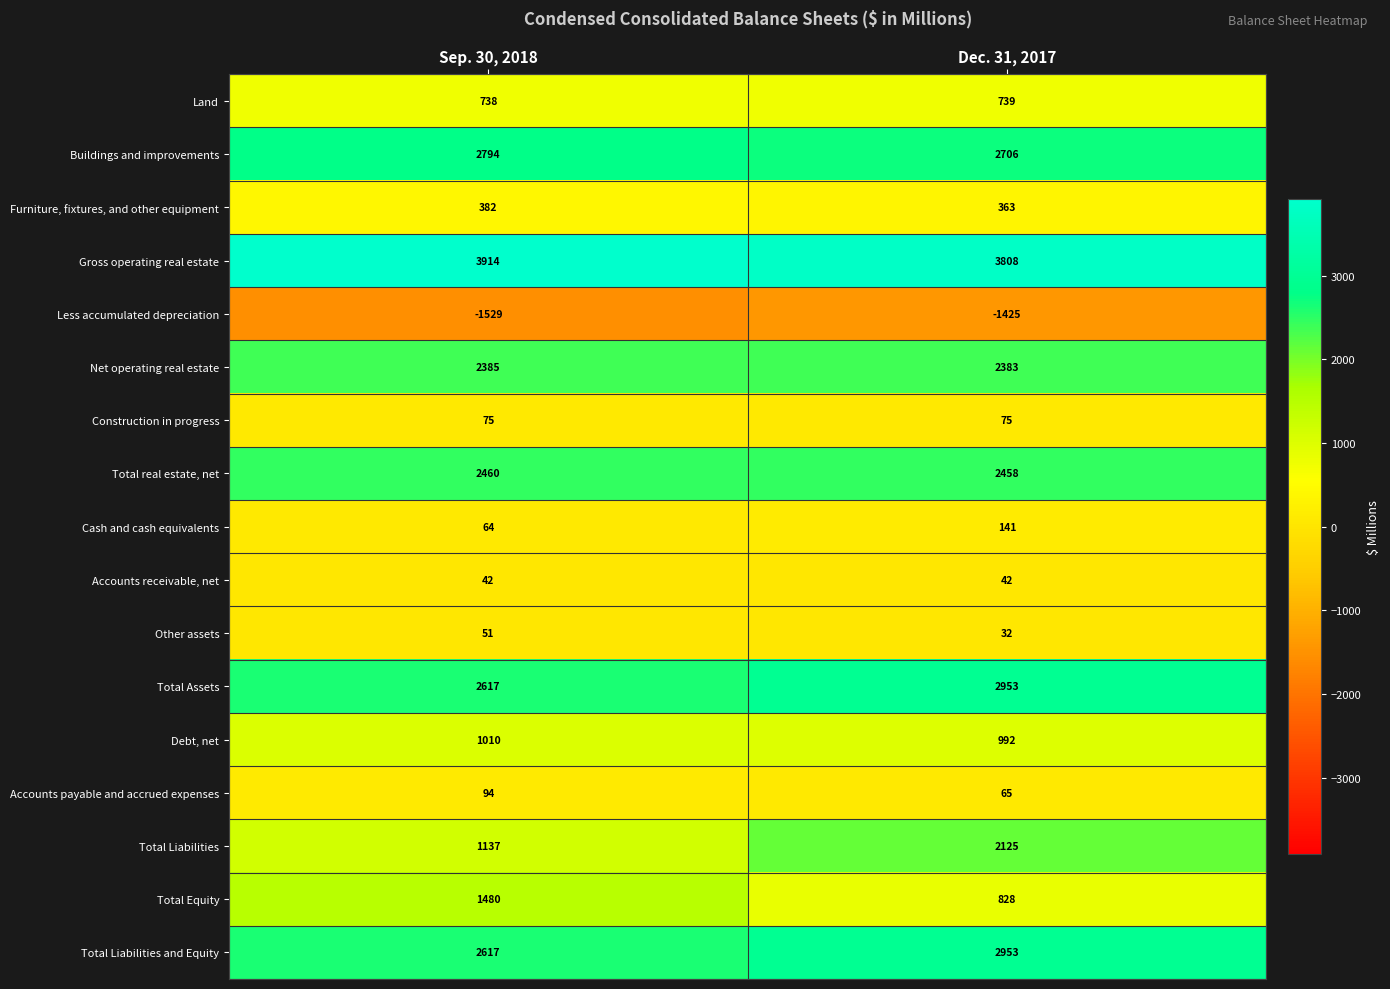

Between Sep. 30, 2018 and Dec. 31, 2017, which series saw the biggest shift?

Total Liabilities